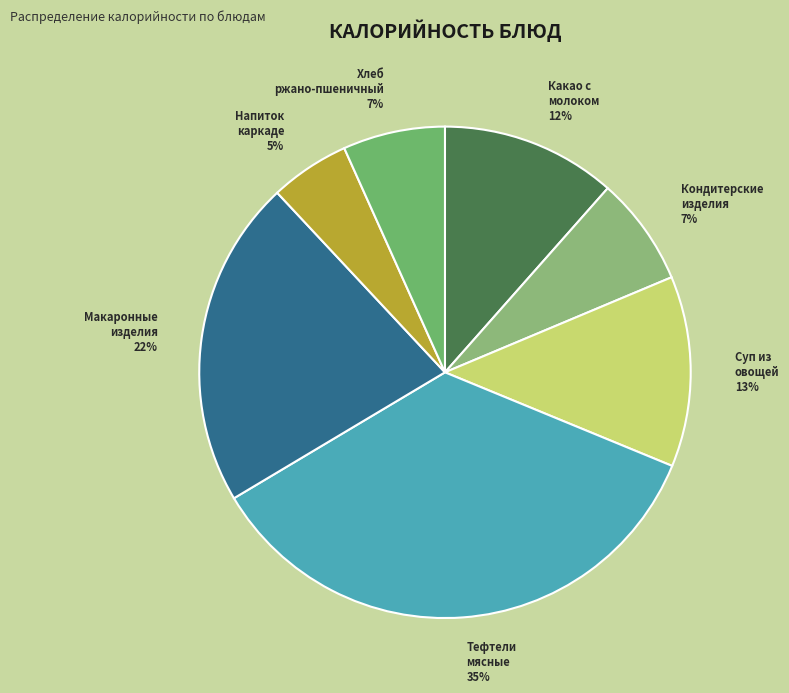

Between Макаронные изделия and Хлеб ржано-пшеничный, which is larger?

Макаронные изделия